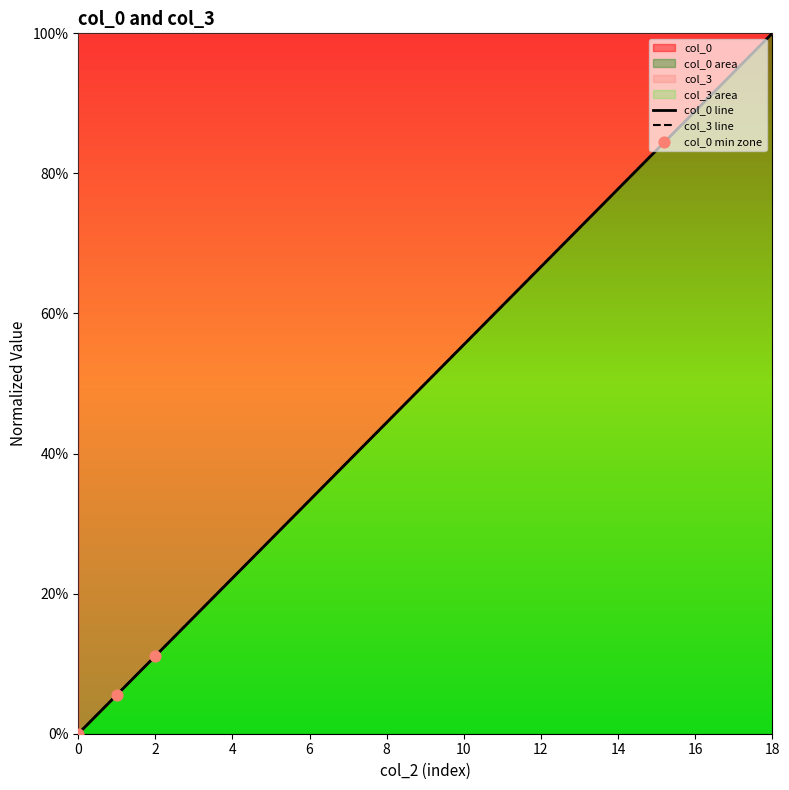

Which series reaches the minimum Y coordinate?

col_0